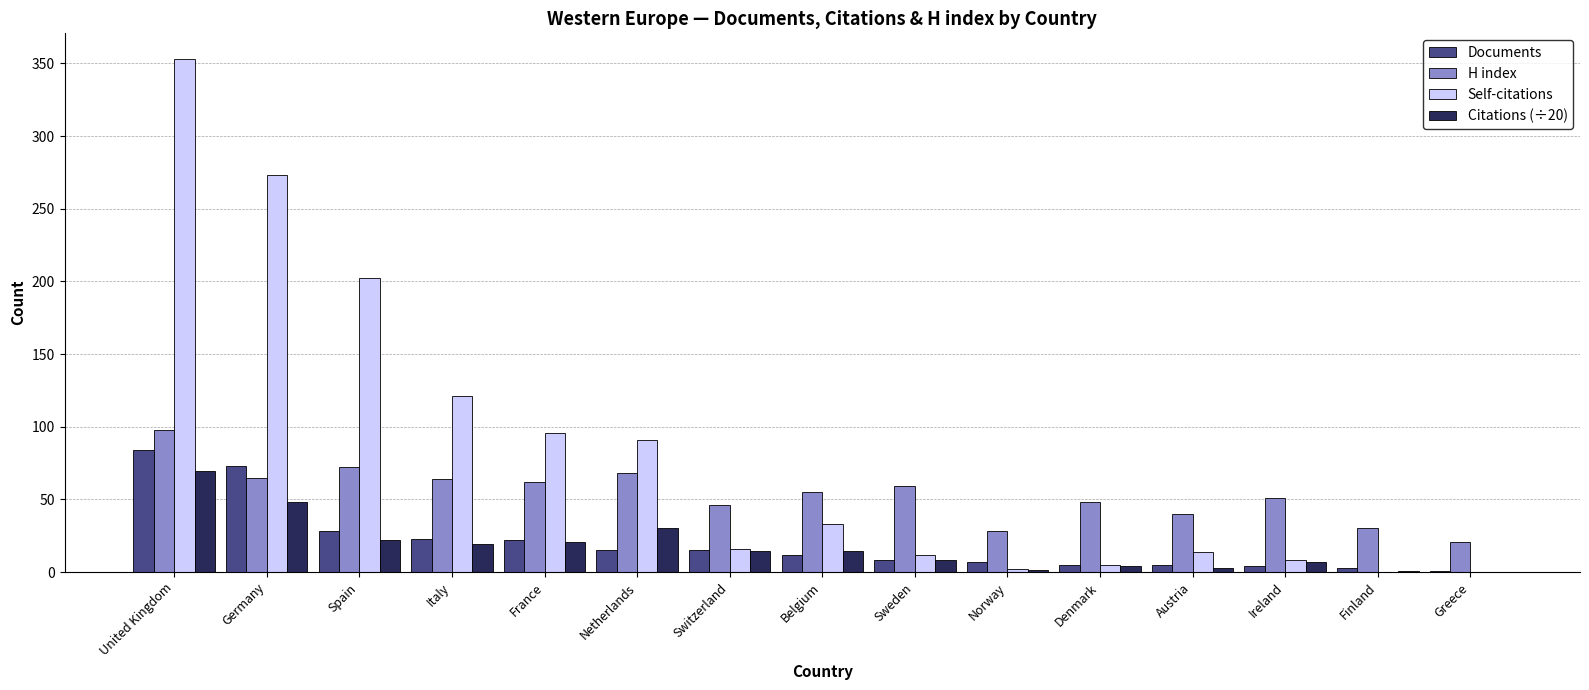

What is the sum of all Documents values?

305.0